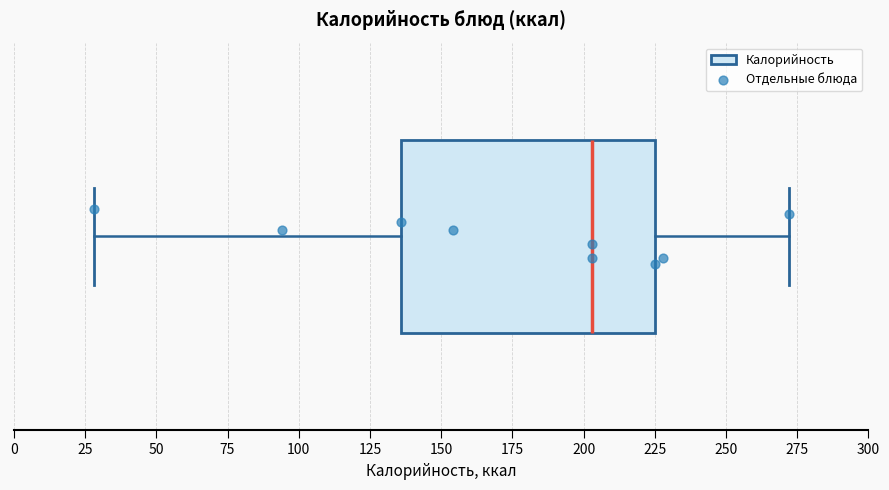

Where does the right whisker of the box end on the x-axis? The values are not printed on the chart, so give them approximately, as read against the axis.

270